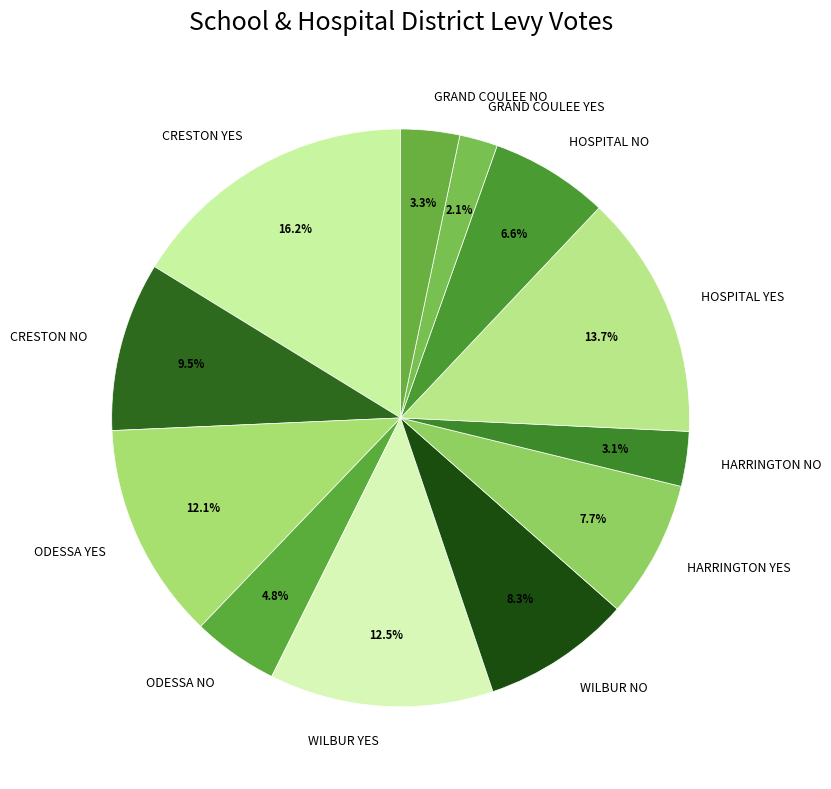

What percentage is the HOSPITAL YES slice, to the nearest percent?

14%